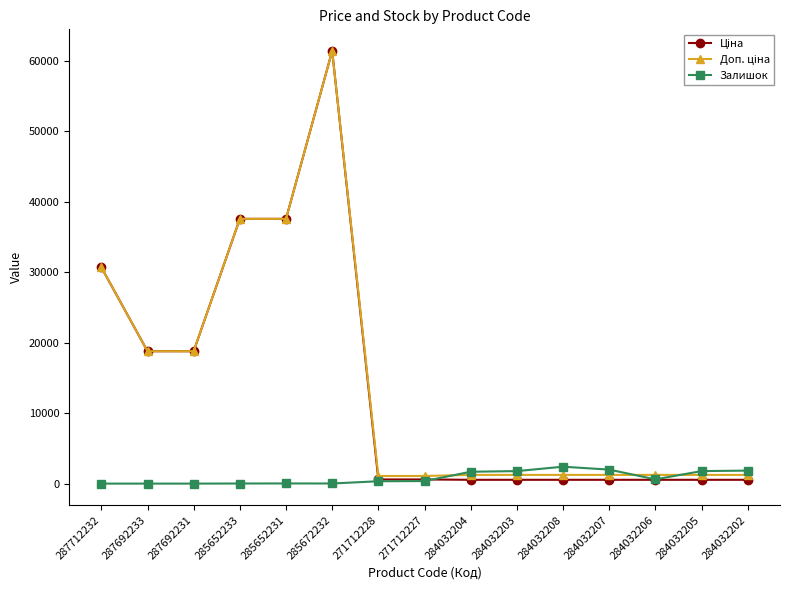

How many data points in Залишок are less than 359?

7